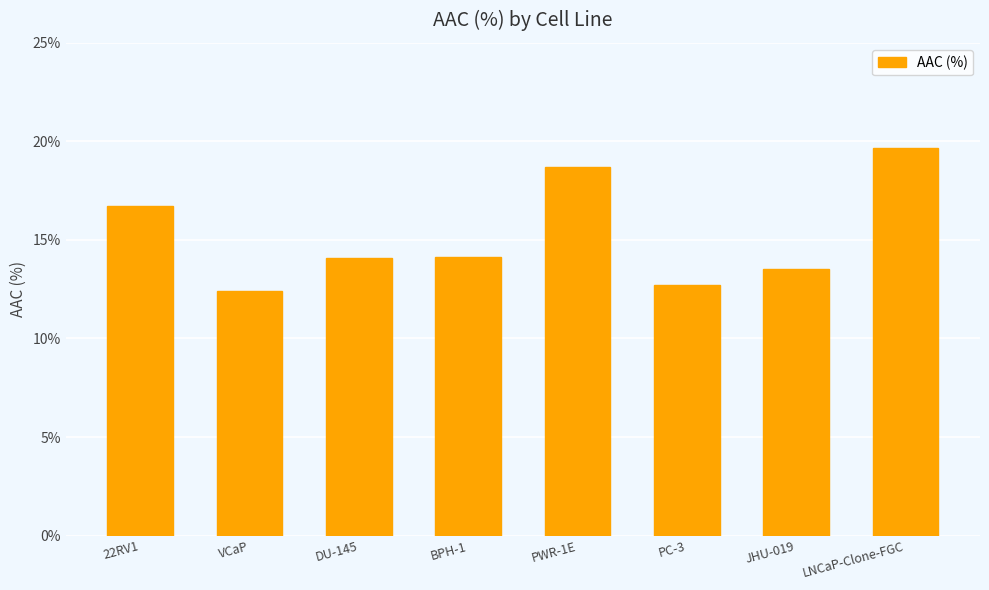

How many distinct data groups are displayed?

1